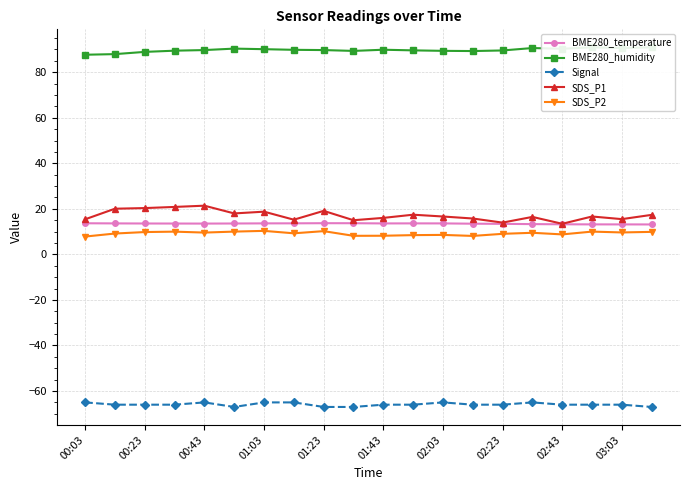

What is the value of the Signal point at the 1st from the left?

-65.0